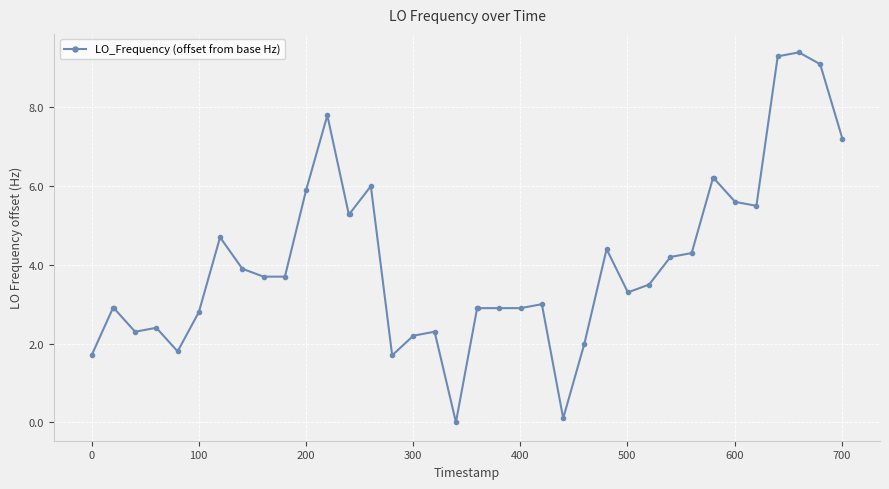

What is the value of the 40th point from the left?

7.2